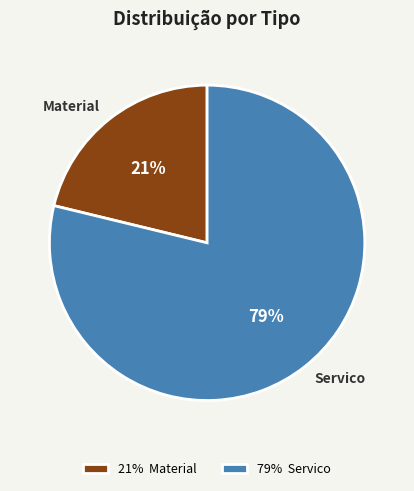

Rank the categories by value from highest to lowest.

Servico, Material